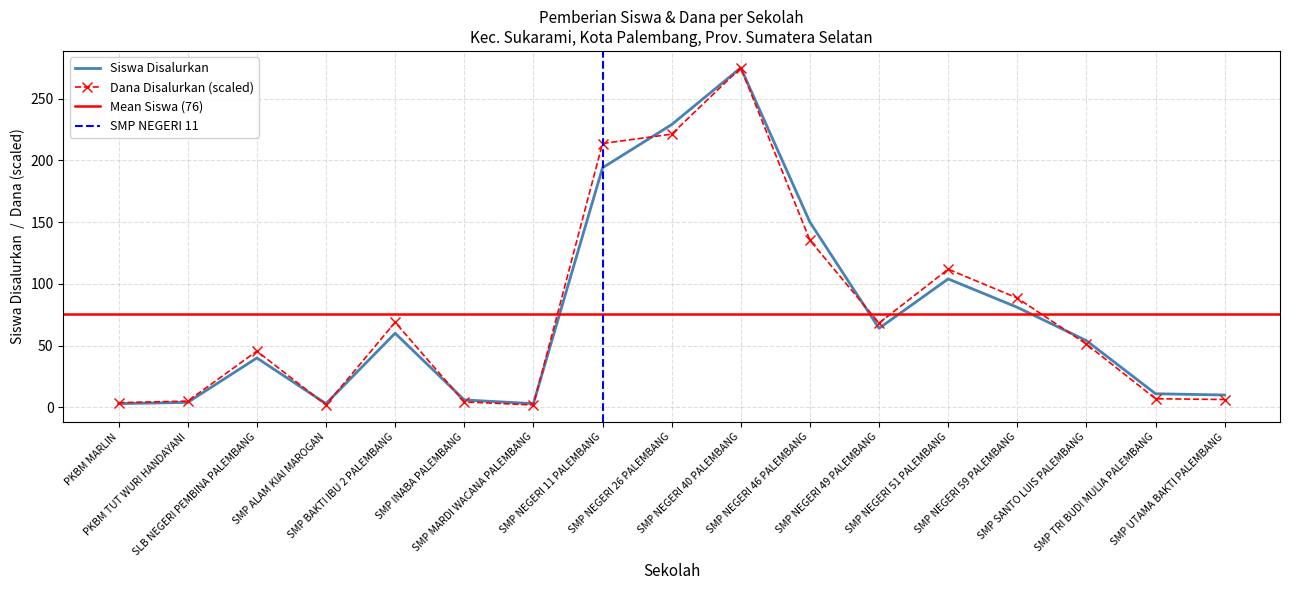

True or false: Dana Disalurkan has a value of 0.7 at SMP MARDI WACANA PALEMBANG.

False